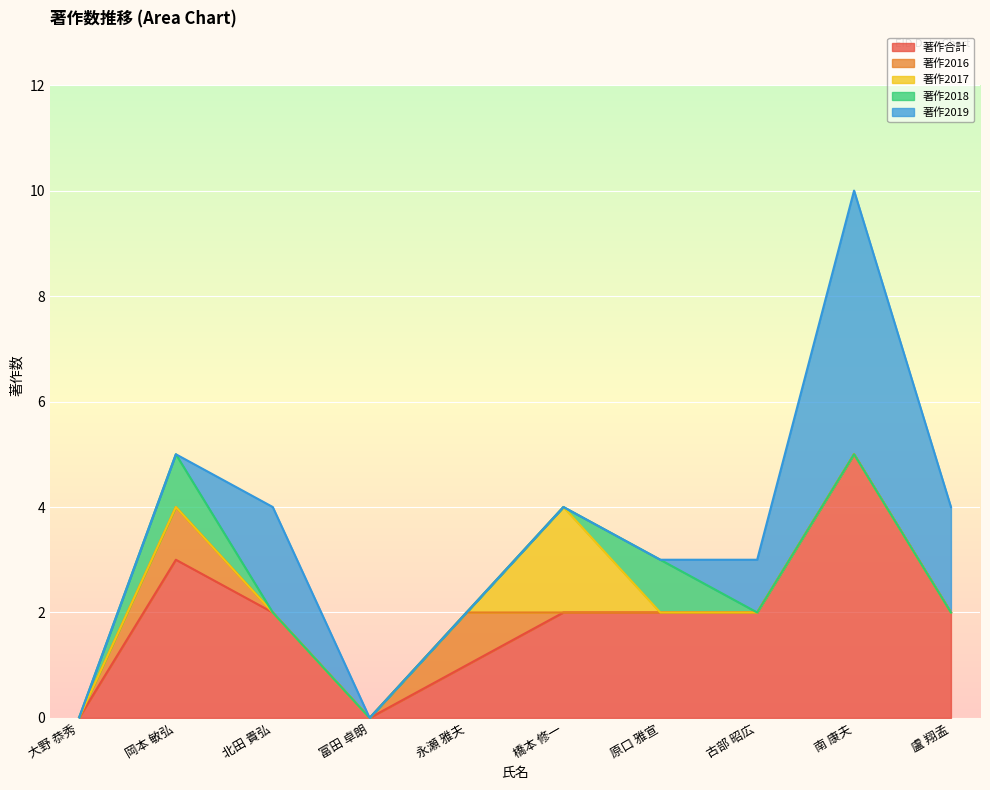

Reading left to right, transcribe all the data shown in this chart.

著作合計: 大野 恭秀=0	岡本 敏弘=3	北田 貴弘=2	富田 卓朗=0	永瀬 雅夫=1	橋本 修一=2	原口 雅宣=2	古部 昭広=2	南 康夫=5	盧 翔孟=2
著作2016: 大野 恭秀=0	岡本 敏弘=1	北田 貴弘=0	富田 卓朗=0	永瀬 雅夫=1	橋本 修一=0	原口 雅宣=0	古部 昭広=0	南 康夫=0	盧 翔孟=0
著作2017: 大野 恭秀=0	岡本 敏弘=0	北田 貴弘=0	富田 卓朗=0	永瀬 雅夫=0	橋本 修一=2	原口 雅宣=0	古部 昭広=0	南 康夫=0	盧 翔孟=0
著作2018: 大野 恭秀=0	岡本 敏弘=1	北田 貴弘=0	富田 卓朗=0	永瀬 雅夫=0	橋本 修一=0	原口 雅宣=1	古部 昭広=0	南 康夫=0	盧 翔孟=0
著作2019: 大野 恭秀=0	岡本 敏弘=0	北田 貴弘=2	富田 卓朗=0	永瀬 雅夫=0	橋本 修一=0	原口 雅宣=0	古部 昭広=1	南 康夫=5	盧 翔孟=2